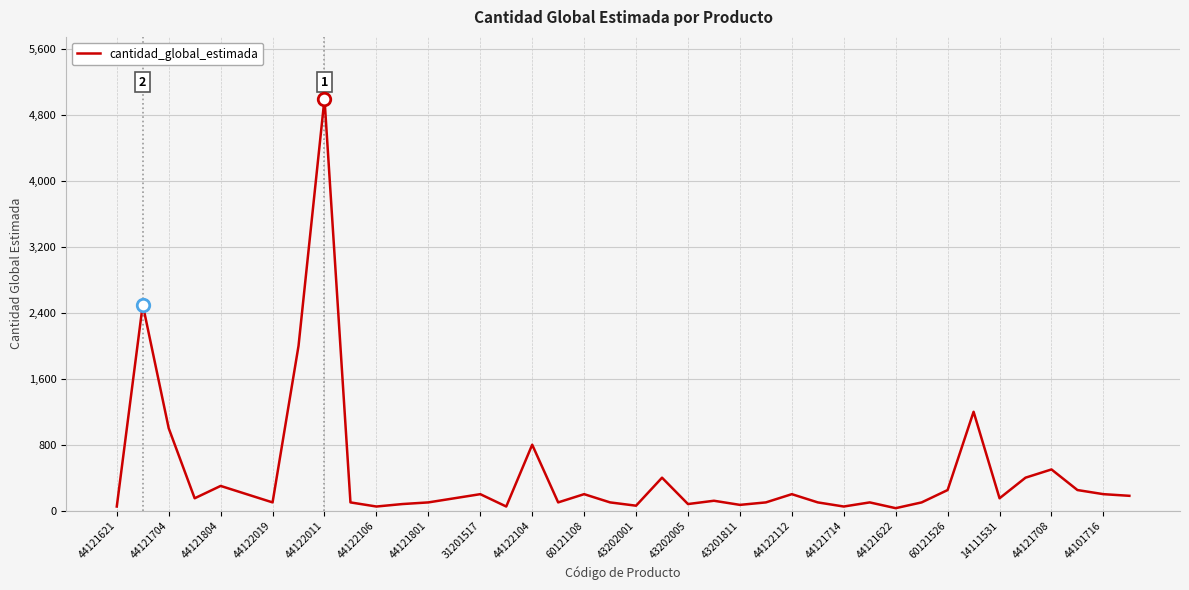

What is the greatest value displayed?

5000